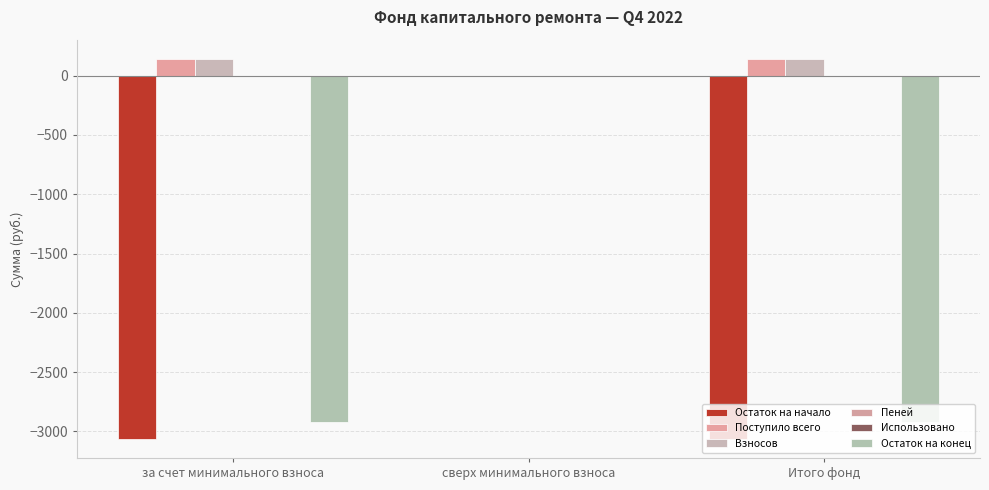

How many groups of bars are there?

3